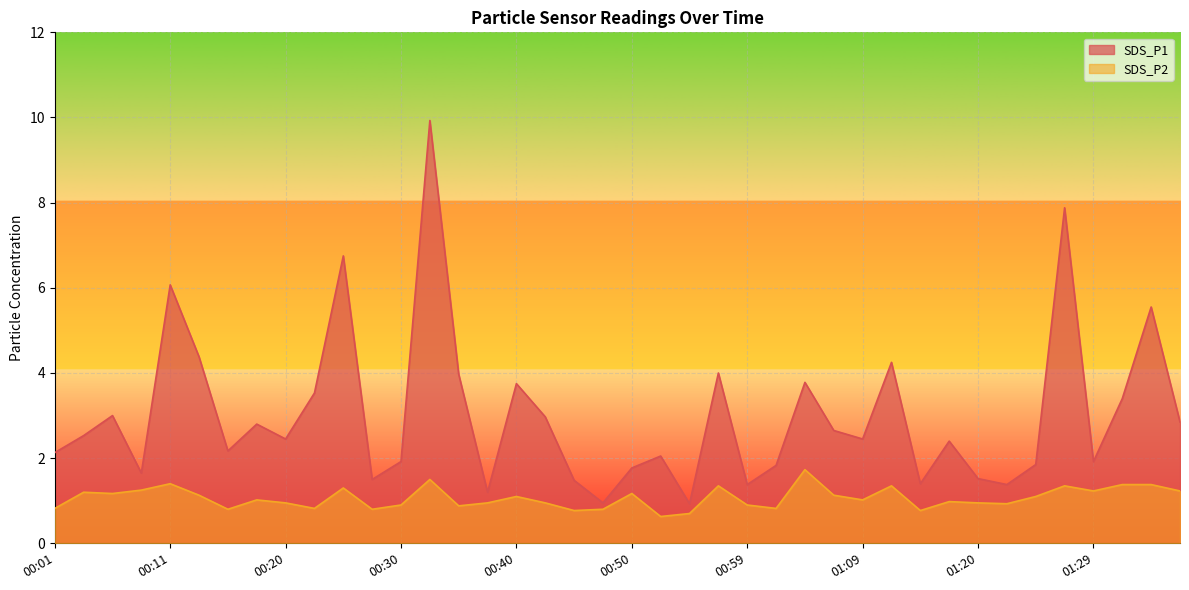

How many data points does each series have?

40